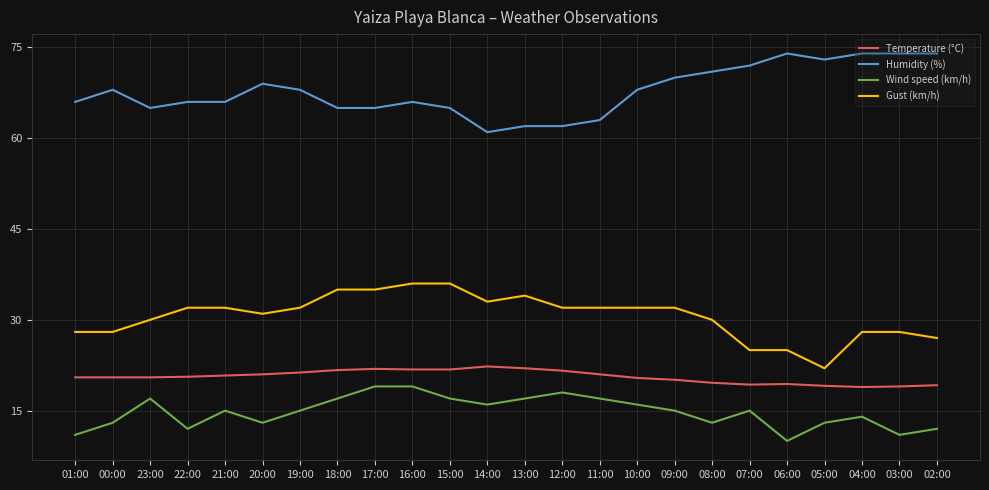

Between 01:00 and 06:00, which series saw the biggest shift?

Humidity (%)